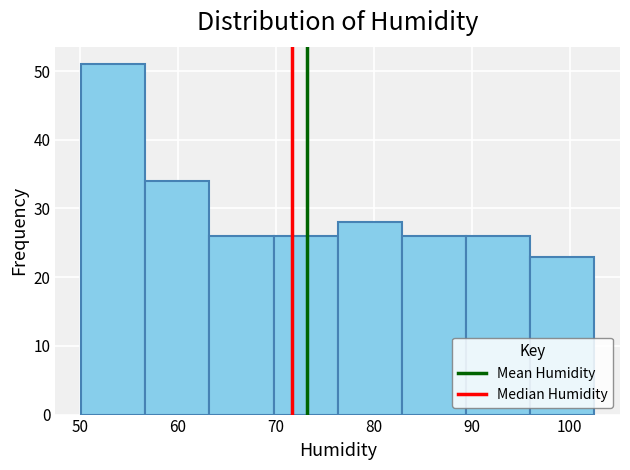

Which range on the x-axis has the tallest bar?

50 to 57